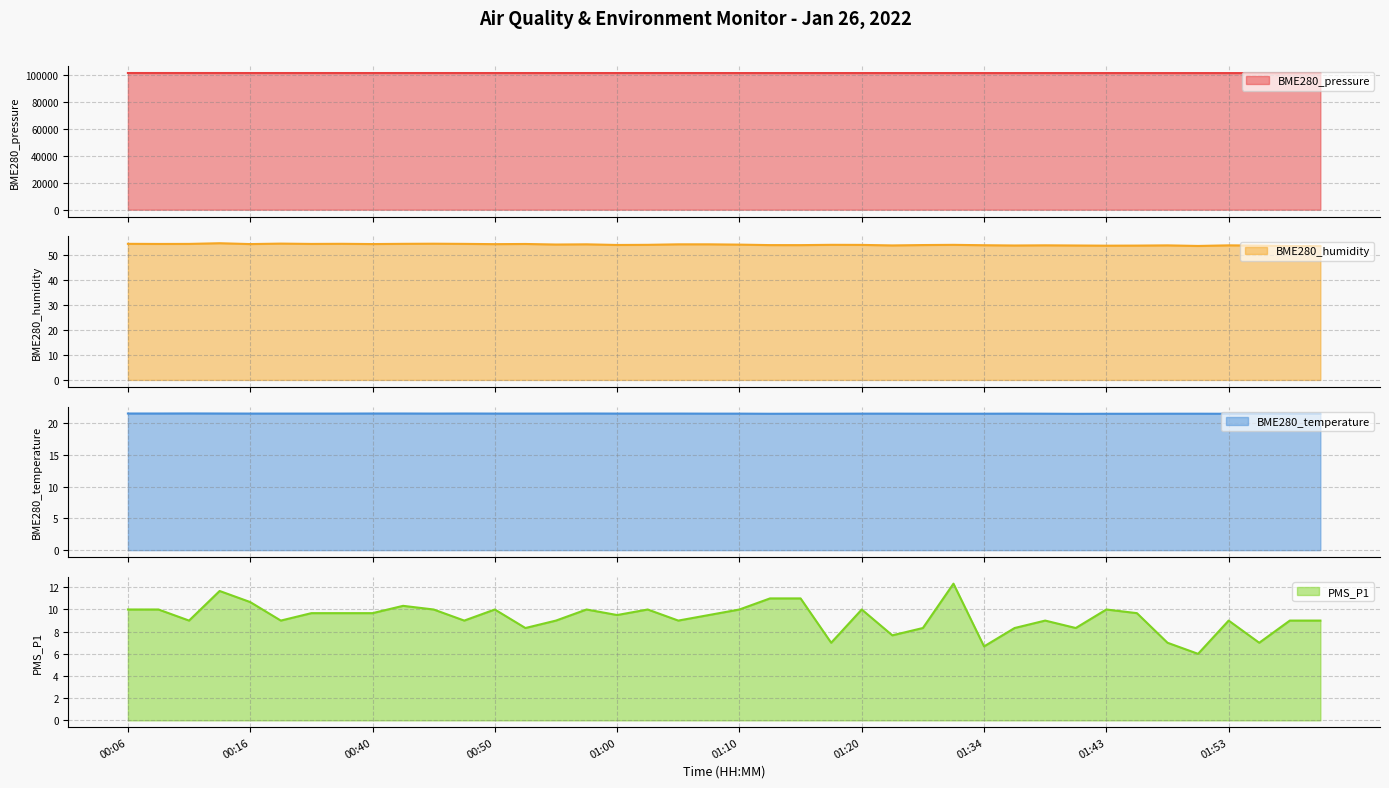

What is the label of the 29th point from the left?

01:34